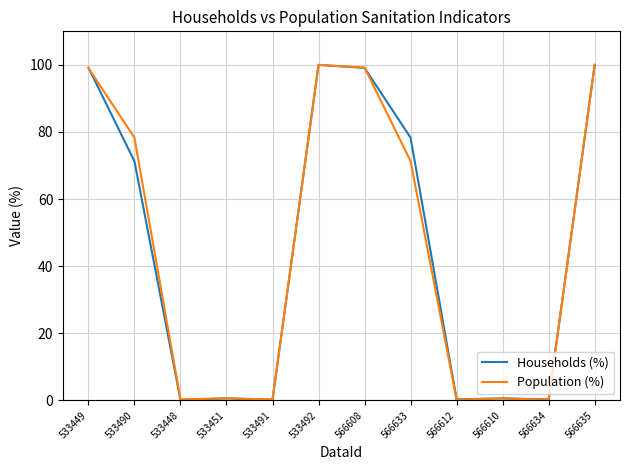

What is the highest value of the Households (%) series?

100.0